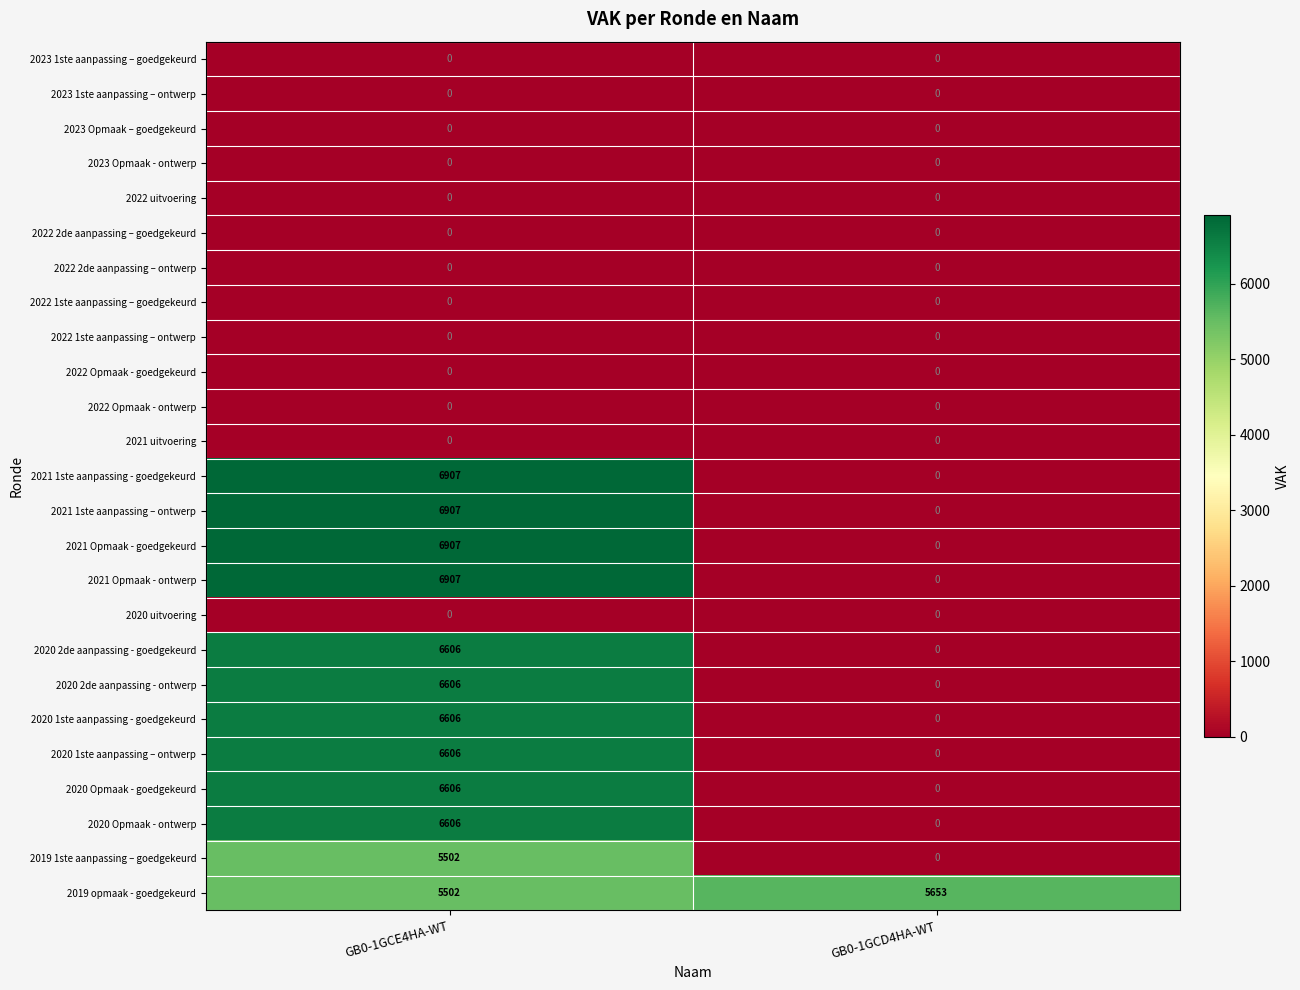

What is the total value across all series at GB0-1GCD4HA-WT?

5653